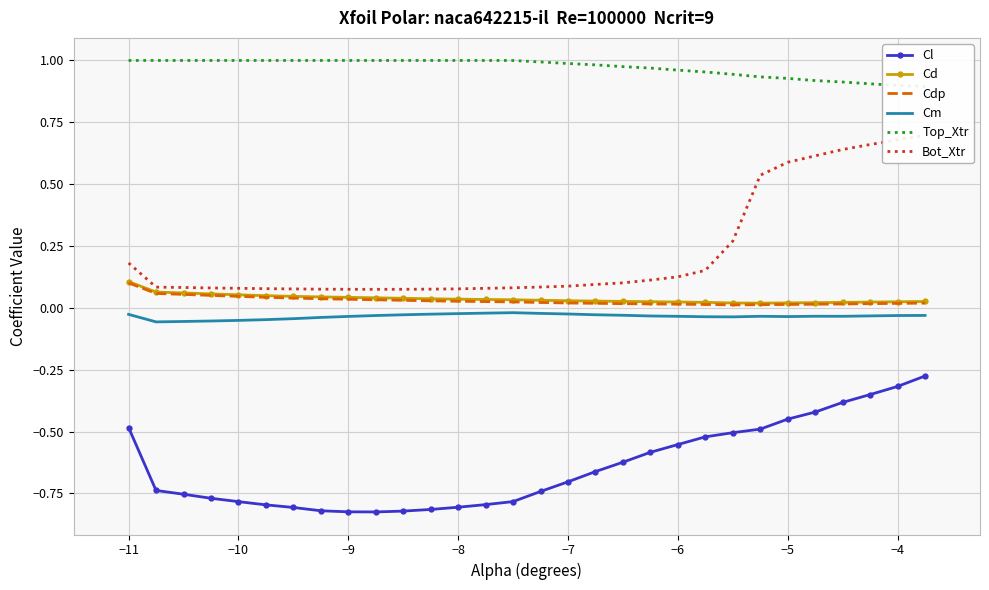

Which series has the widest spread of values?

Bot_Xtr